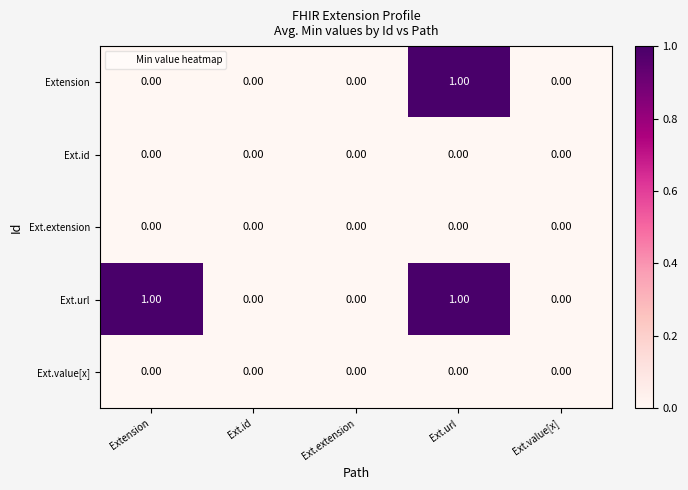

At which category is the sum across all series the highest?

Ext.url